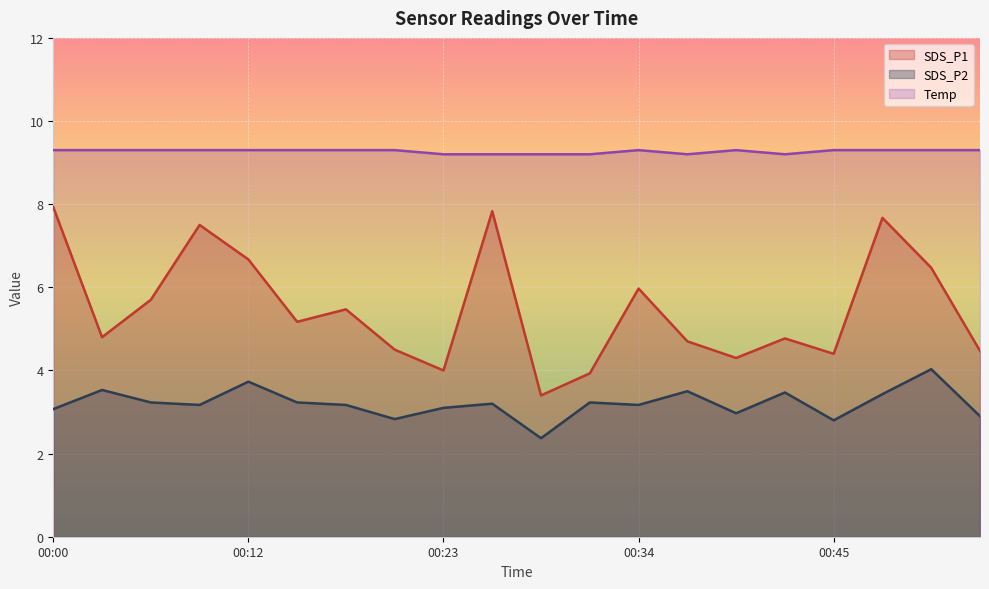

What is the sum of all SDS_P2 values?

64.1